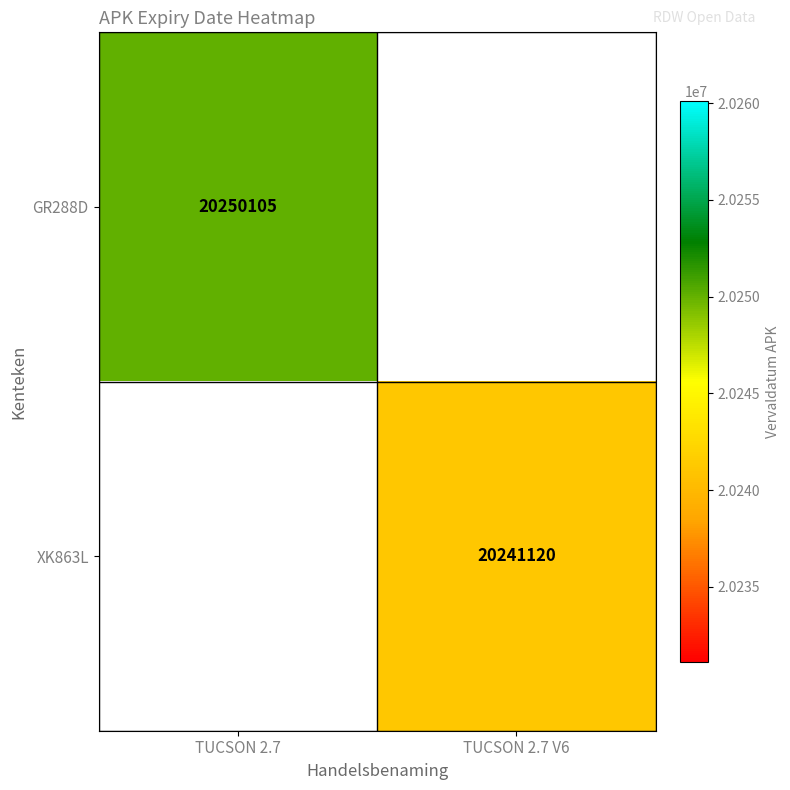

True or false: GR288D has a value of 20250105 at TUCSON 2.7.

True